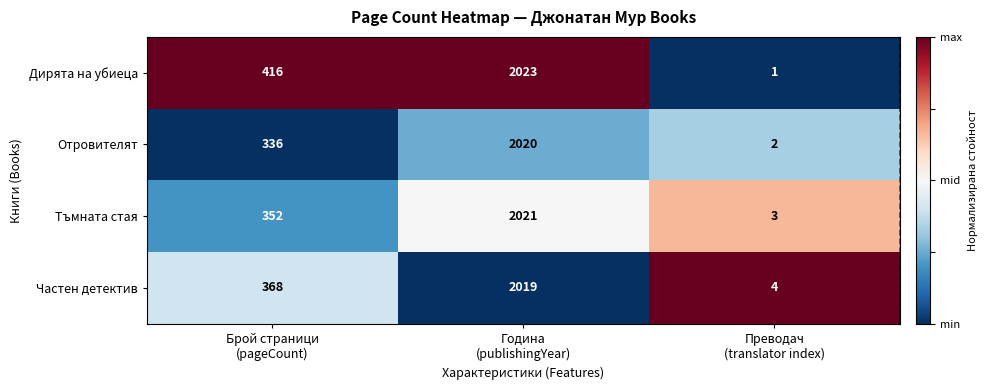

Count the number of data series in this chart.

4